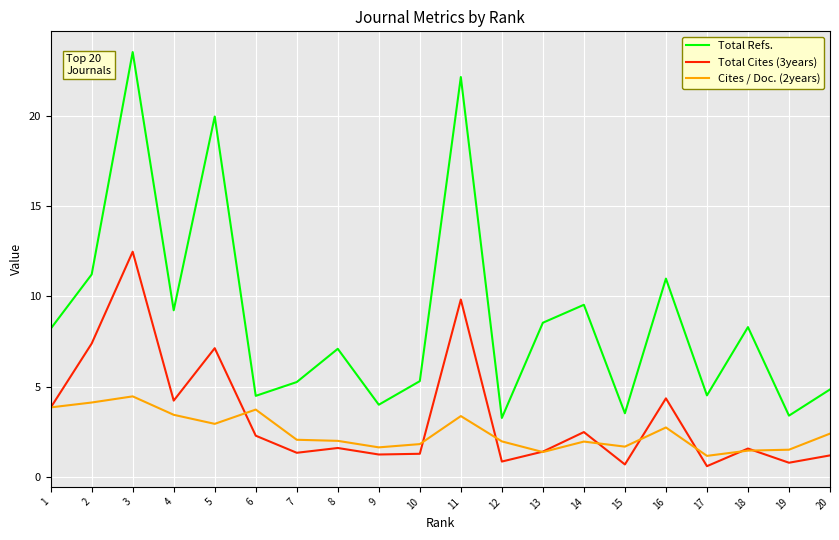

What is the total value across all series at 8?

10.7